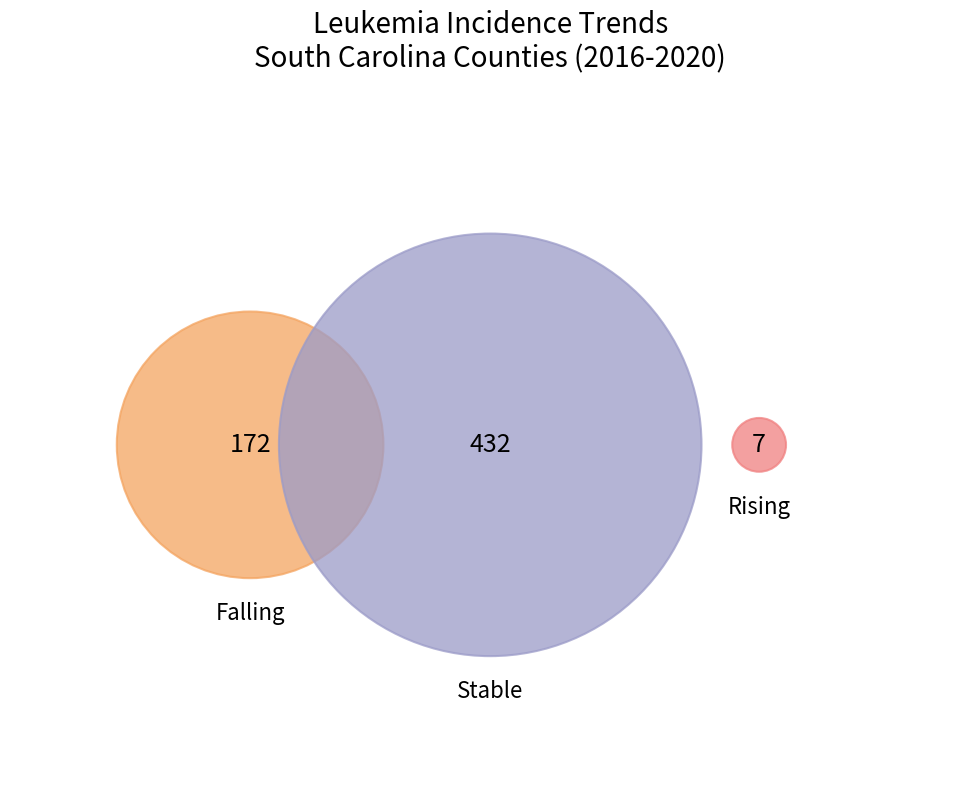

Which category accounts for the majority?

stable